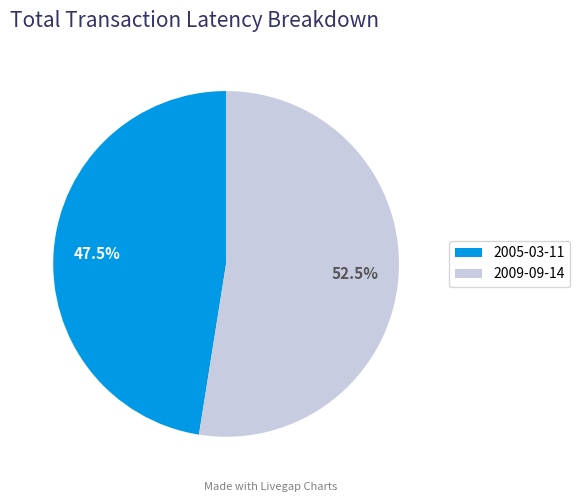

Count the number of slices in the pie.

2